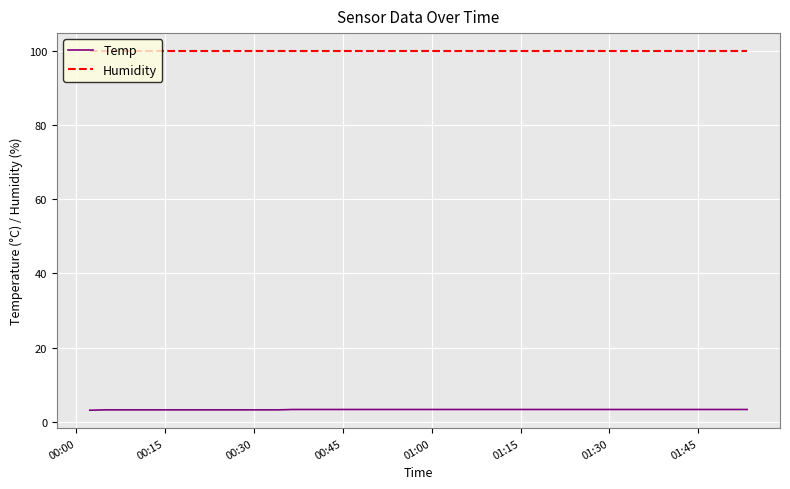

Which series has the largest total across all categories?

Humidity